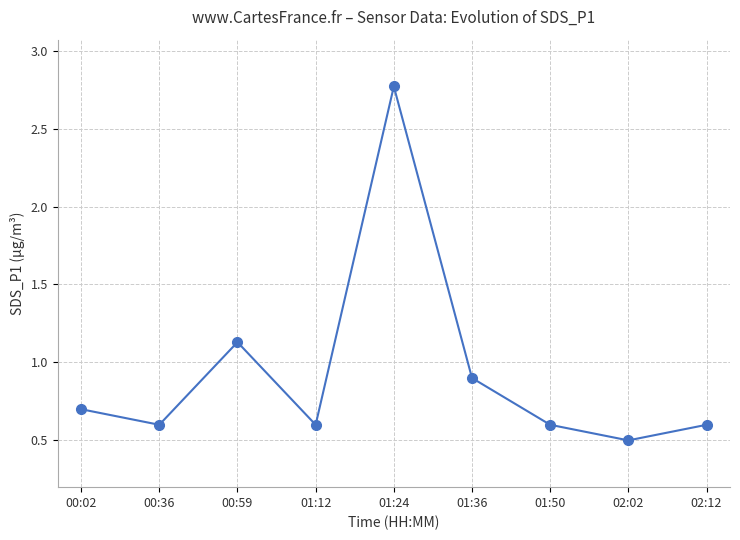

Where is the first local minimum?

00:36